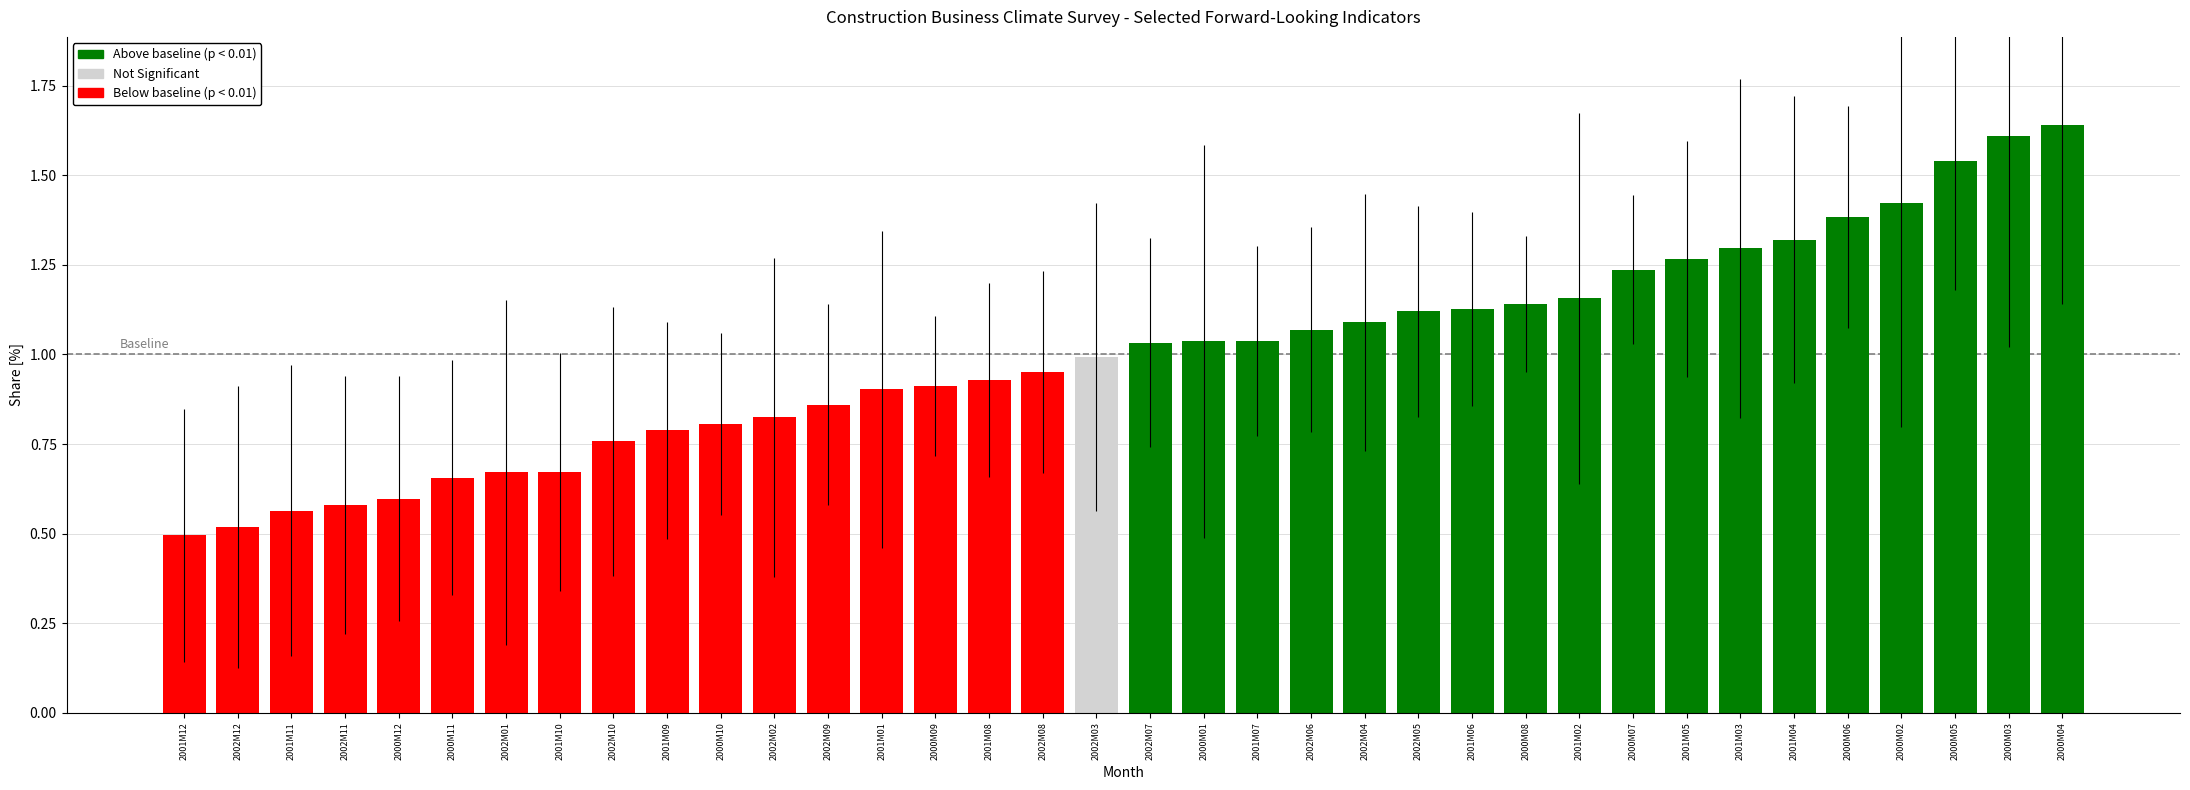

The value at 2001M06 is 1.1. True or false?

True